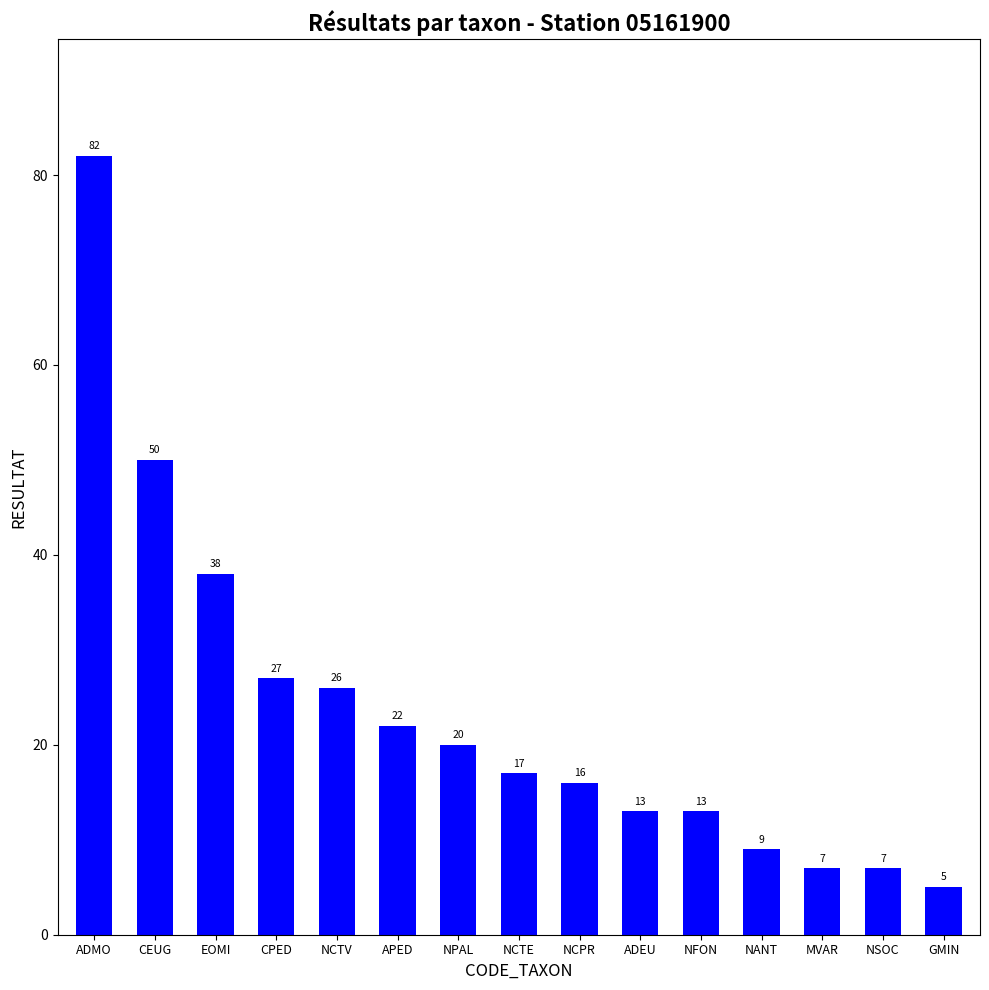

The chart shows a value of 20 at ADEU. True or false?

False